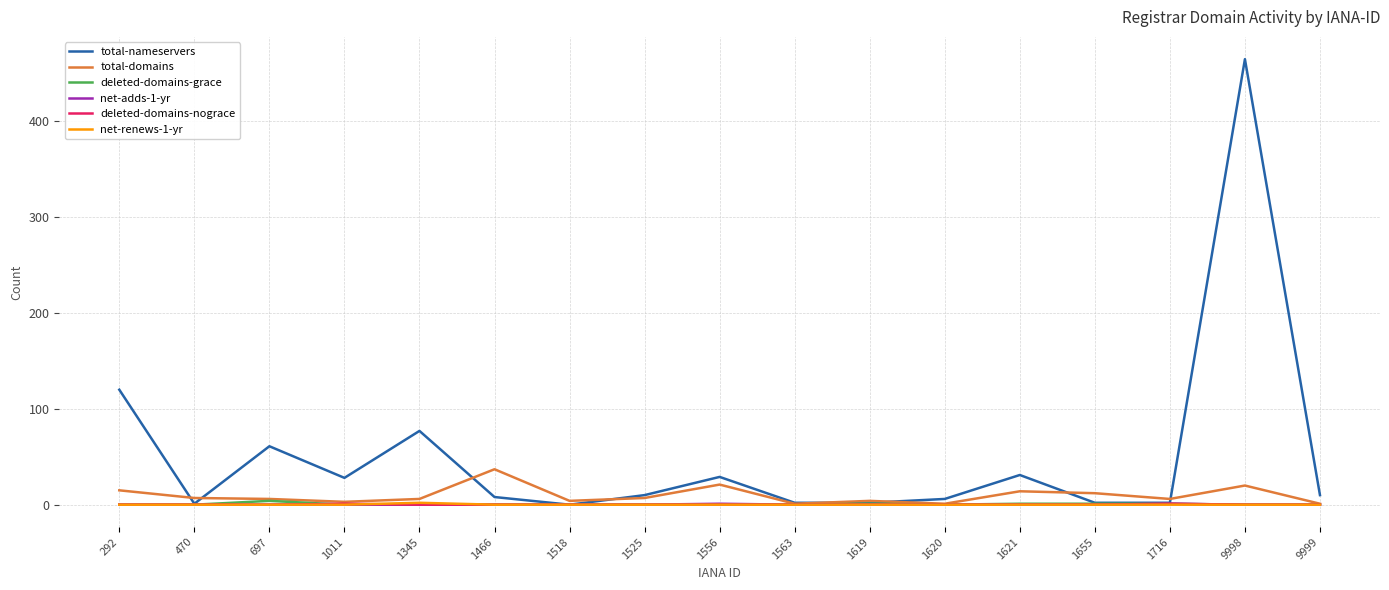

What value does the net-adds-1-yr series have at 1556?

1